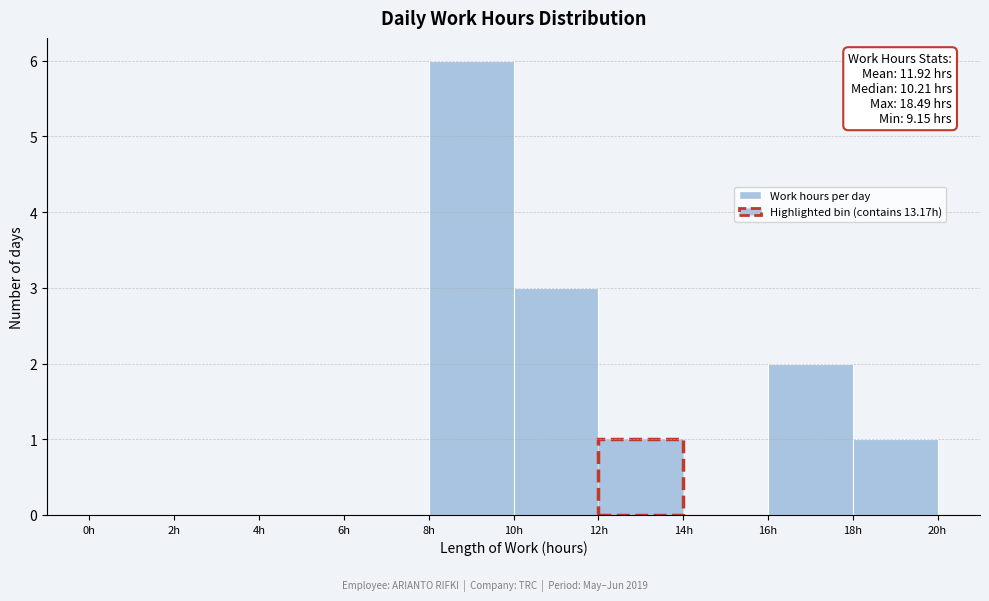

Over which range of the x-axis is the bar tallest?

8 to 10